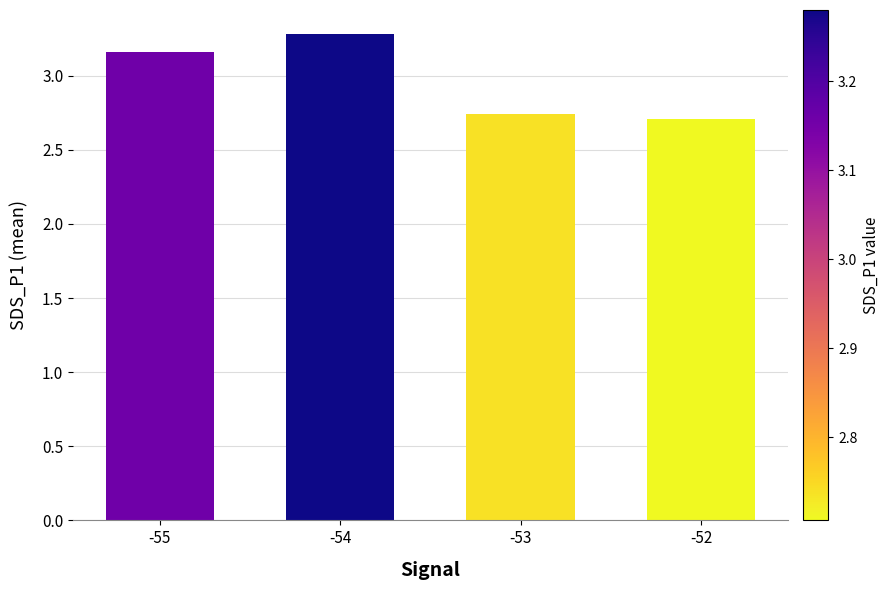

What is the sum of the values at -53 and -54?

6.0